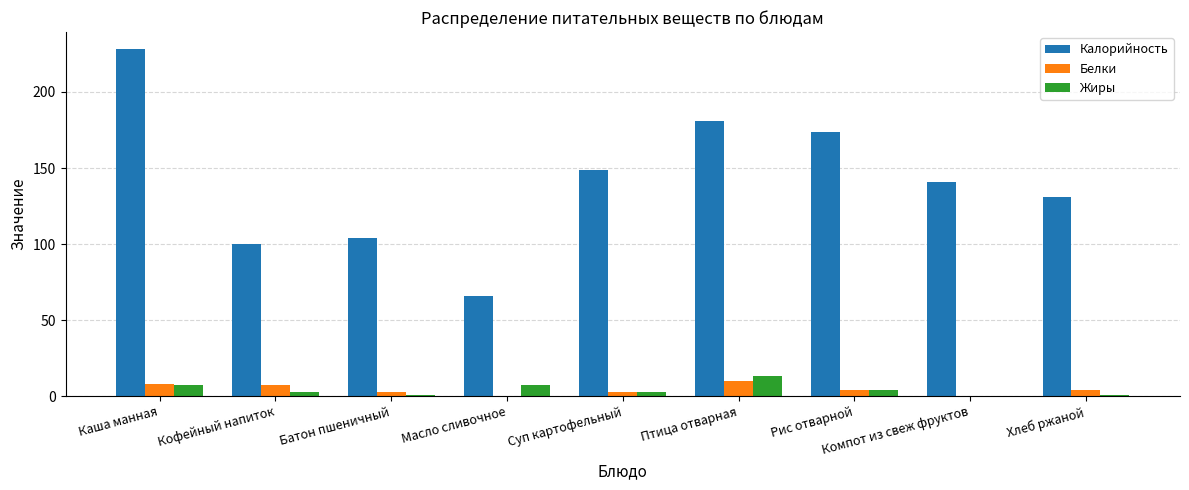

Is the value of Белки at Рис отварной greater than the value of Калорийность at Птица отварная?

No